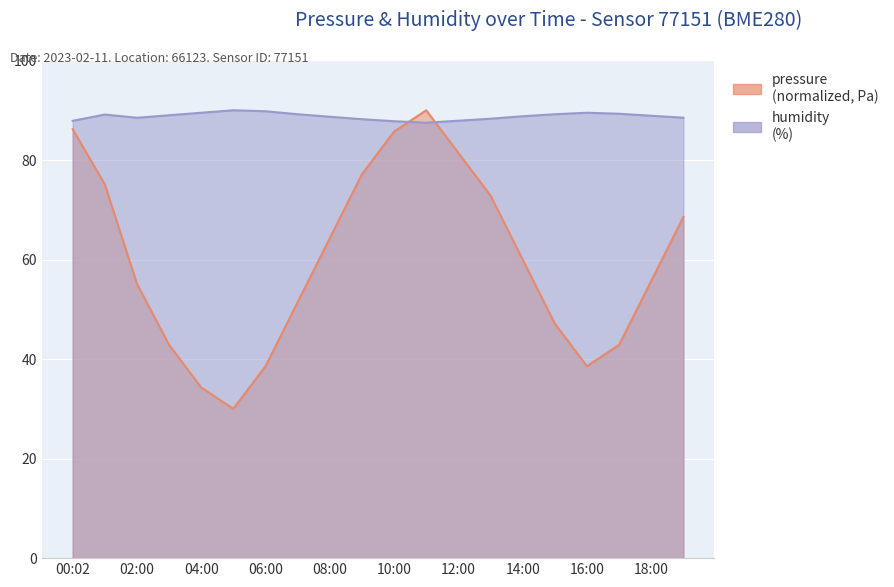

Rank the series by their maximum value, from highest to lowest.

pressure, humidity